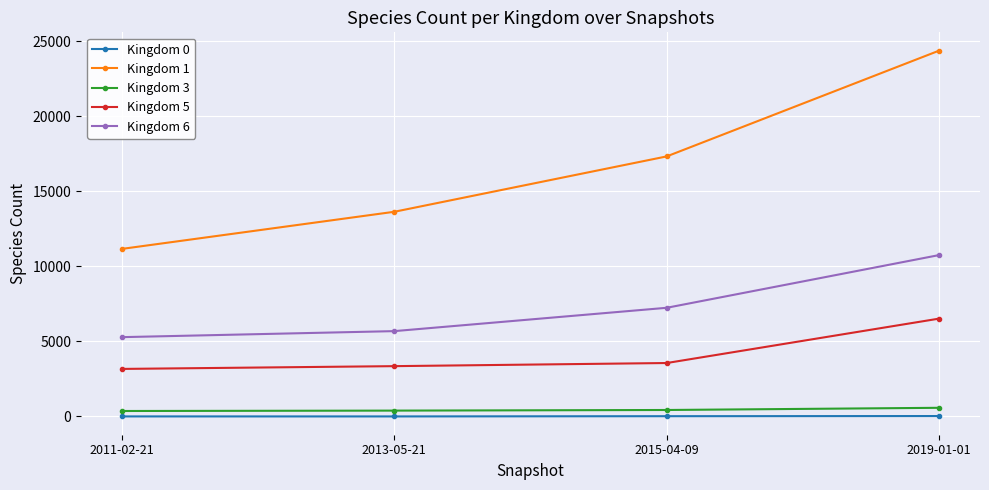

What is the average value of the Kingdom 5 series?

4152